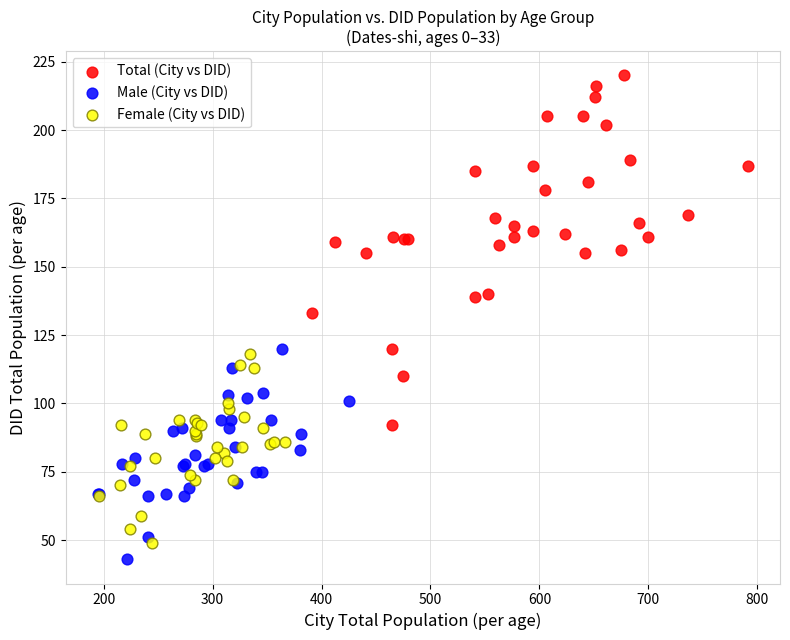

Which series reaches the maximum Y coordinate?

Total (City vs DID)